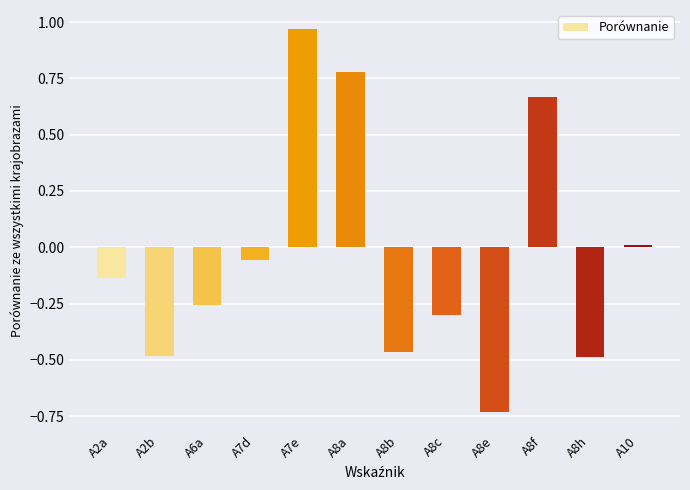

What is the label of the 10th bar from the right?

A6a